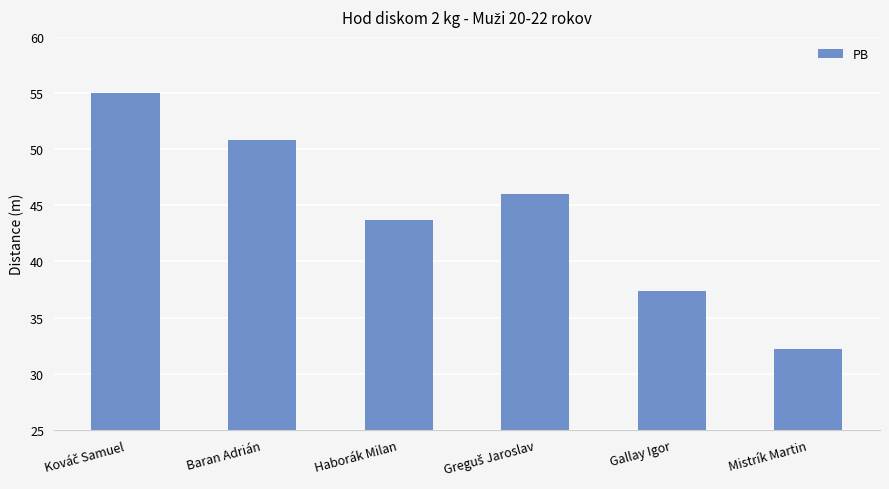

At which category does the chart reach its minimum across all series?

Mistrík Martin